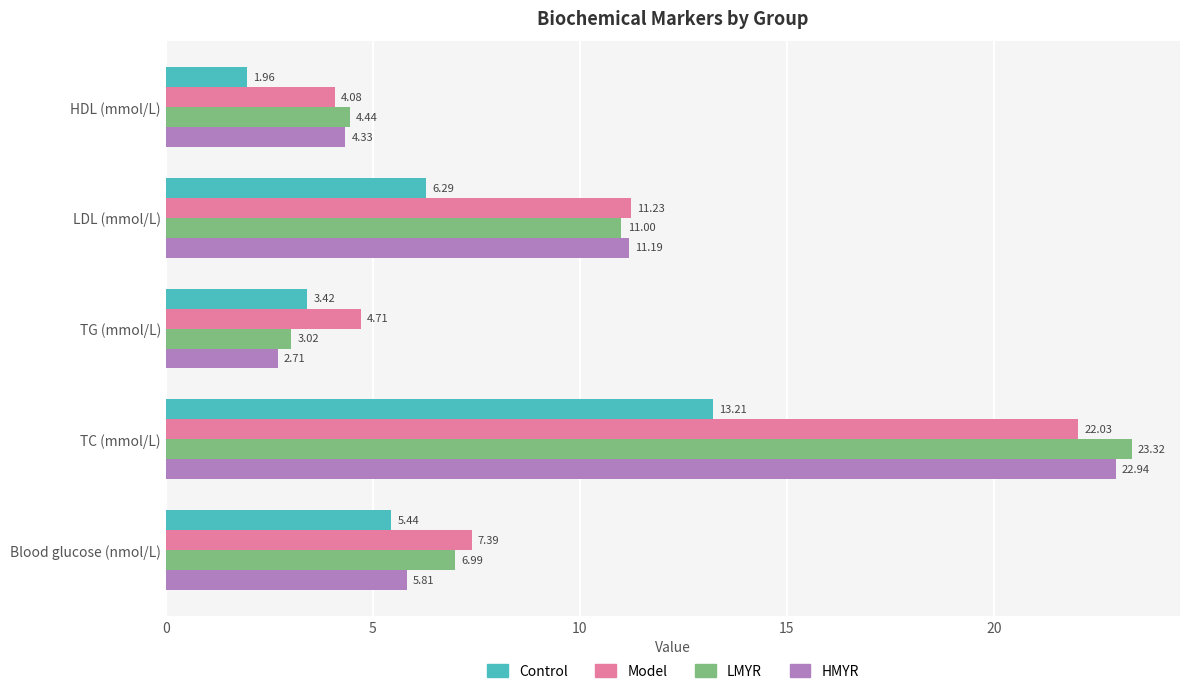

Which label corresponds to the smallest value in the chart?

HDL (mmol/L)